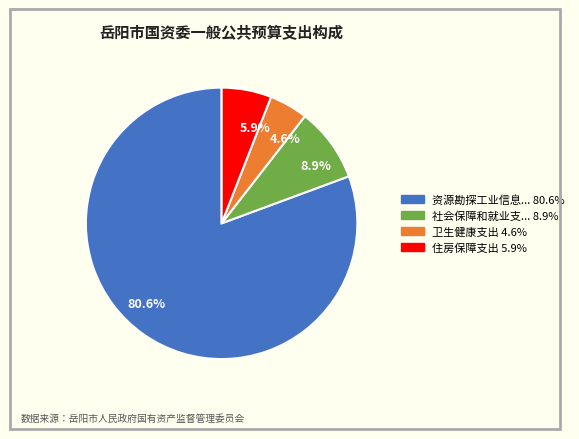

Count the number of slices in the pie.

4